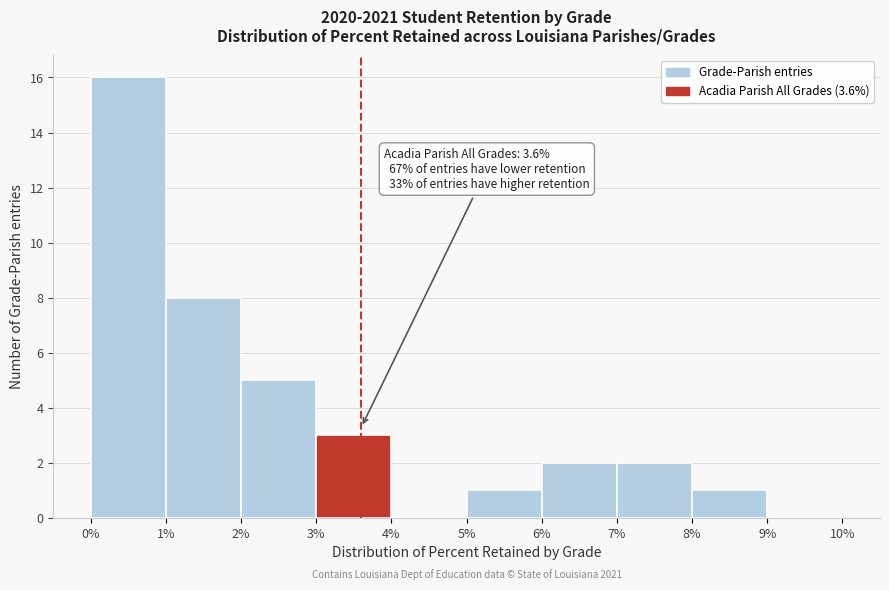

Over which range of the x-axis is the bar tallest?

0% to 1%